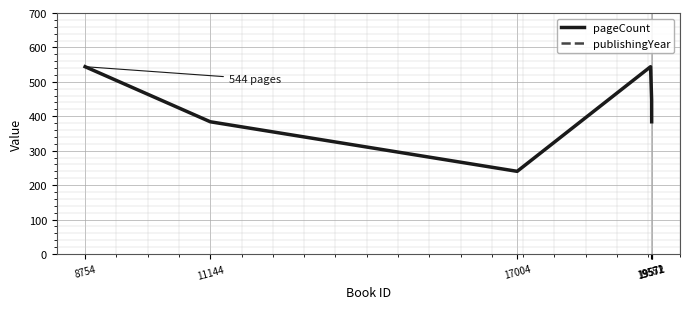

What is the minimum value shown in the chart?

240